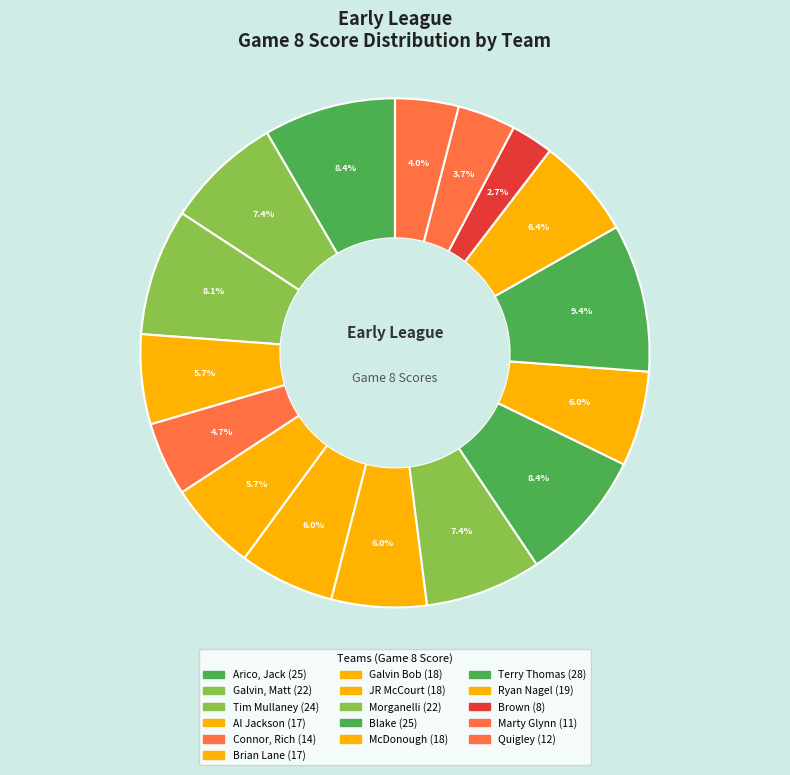

How many slices are in this pie chart?

16